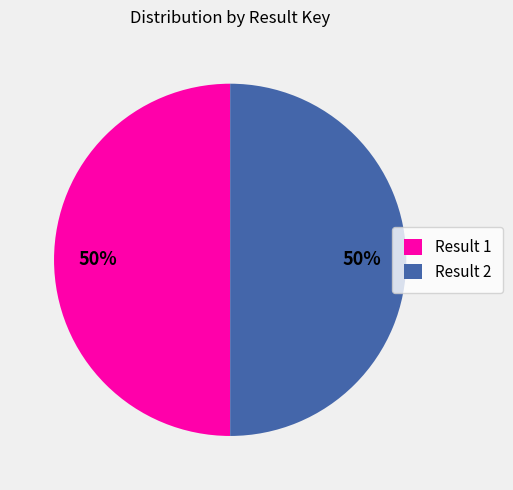

To the nearest percent, what is the combined percentage of Result 1 and Result 2?

100%